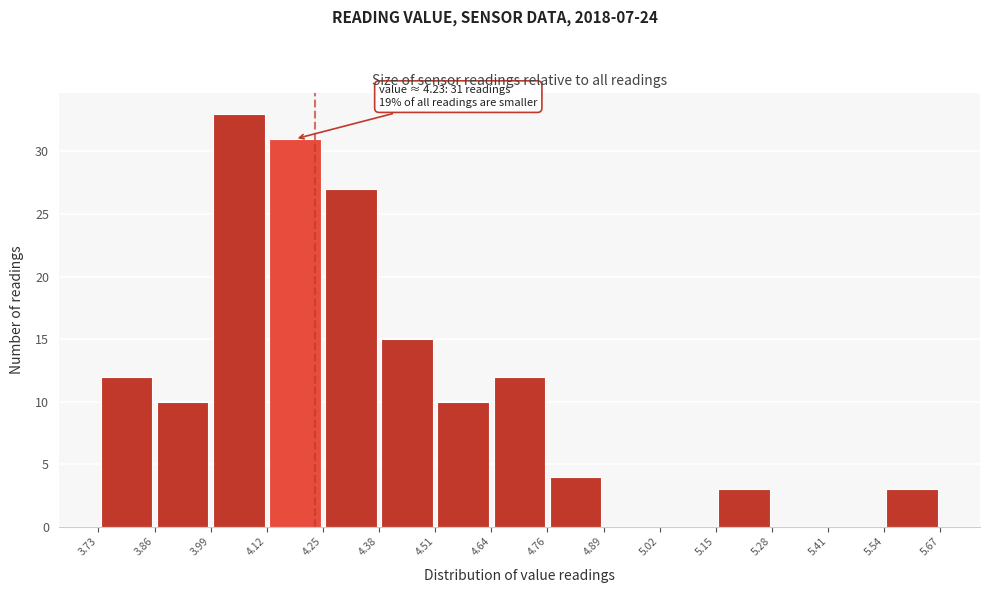

Over which range of the x-axis is the bar tallest?

3.99 to 4.12